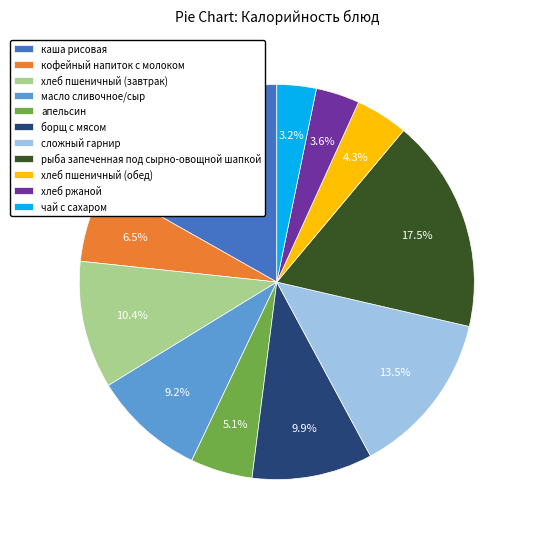

Which category has the biggest portion of the pie?

рыба запеченная под сырно-овощной шапкой